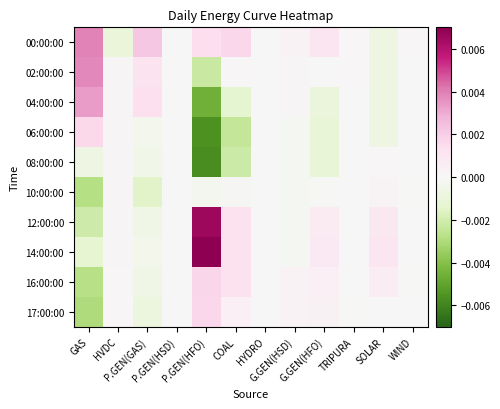

List the series in order of their peak value, lowest first.

08:00:00, 10:00:00, 06:00:00, 17:00:00, 16:00:00, 04:00:00, 02:00:00, 00:00:00, 12:00:00, 14:00:00